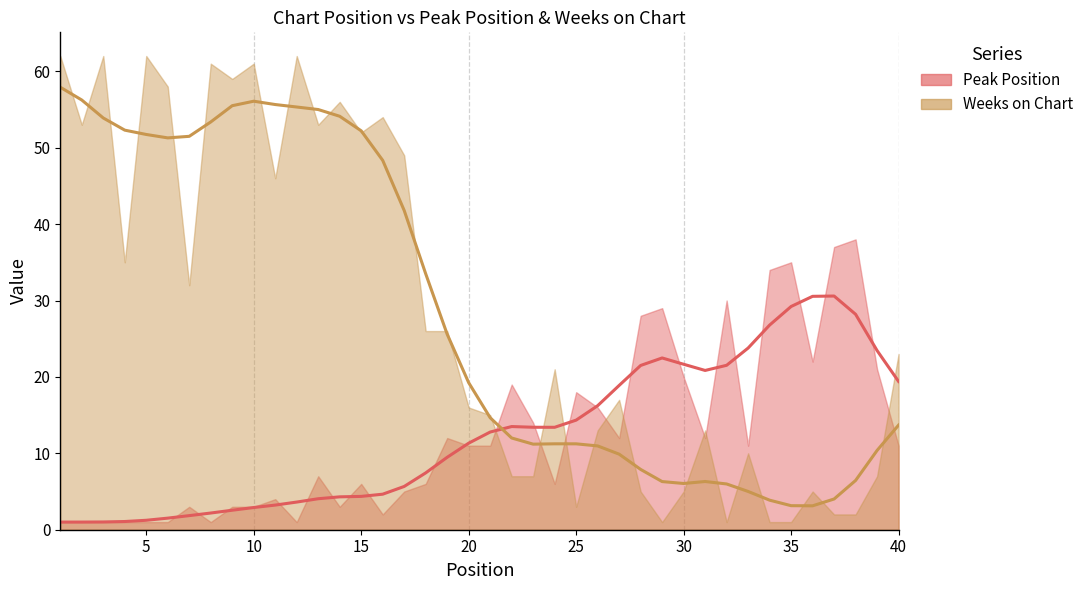

True or false: Peak Position has more than 0 interior local peaks.

True